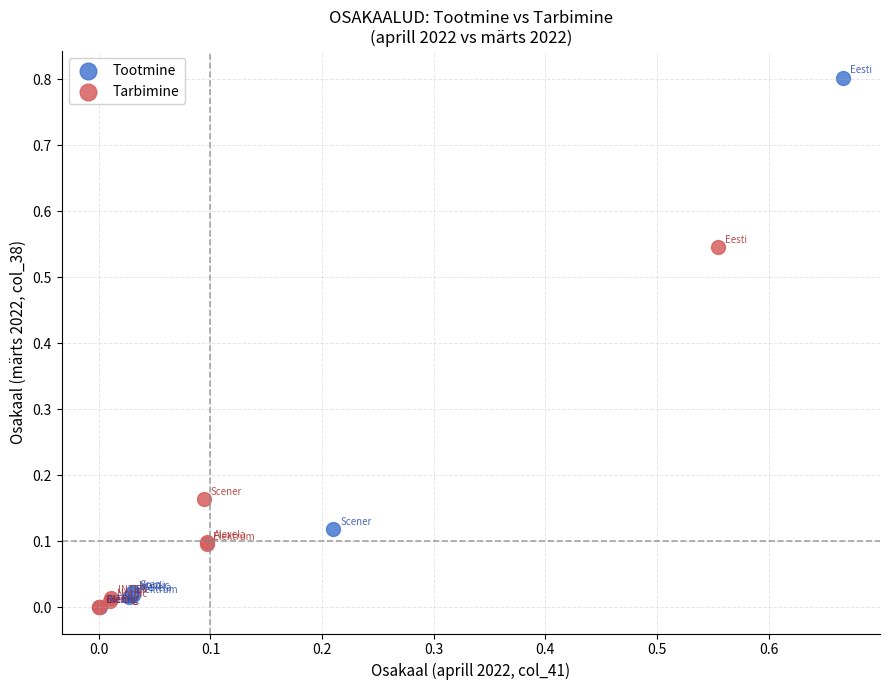

Which series has the largest Y range (max minus min)?

Tootmine